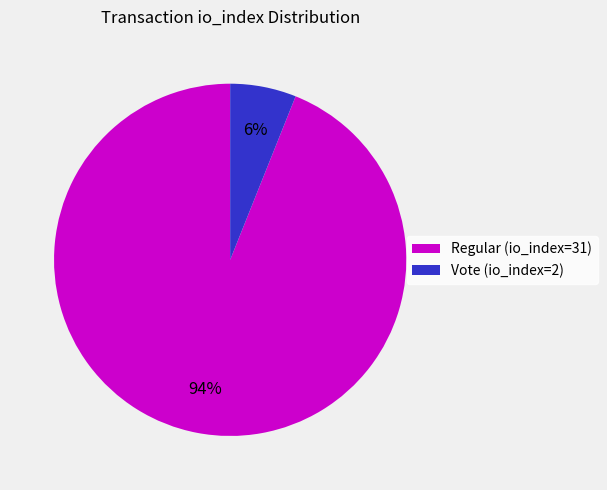

Which category accounts for the majority?

Regular (io_index=31)